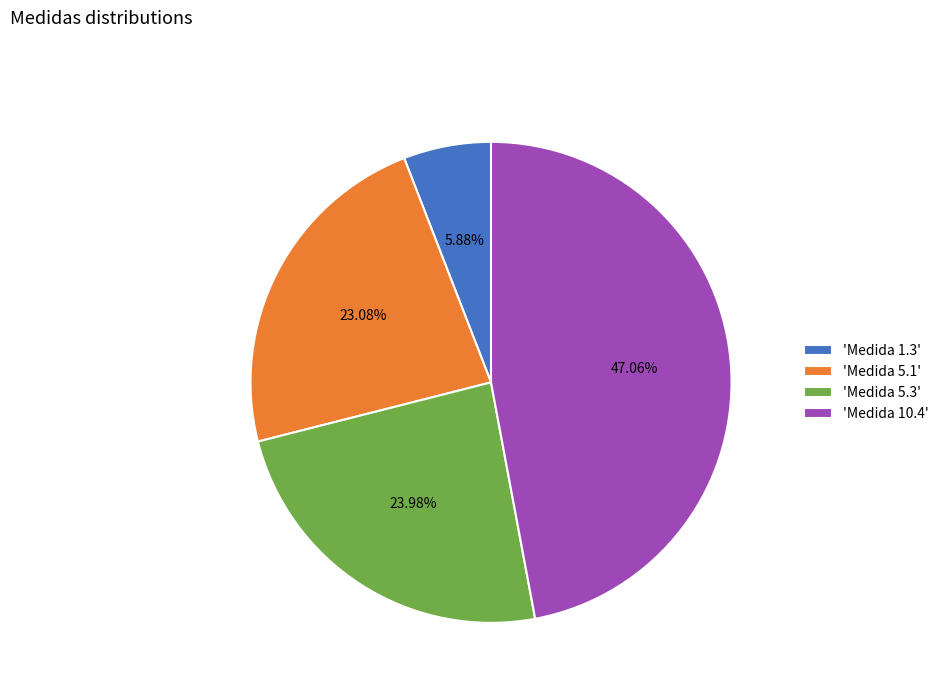

How many slices are in this pie chart?

4